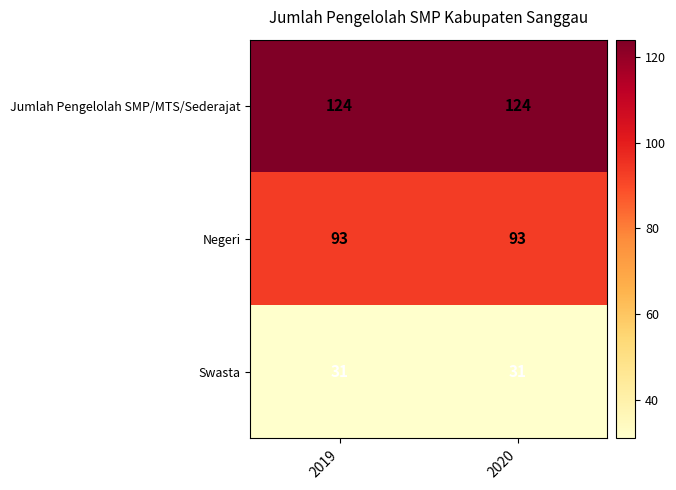

How many data points does each series have?

2